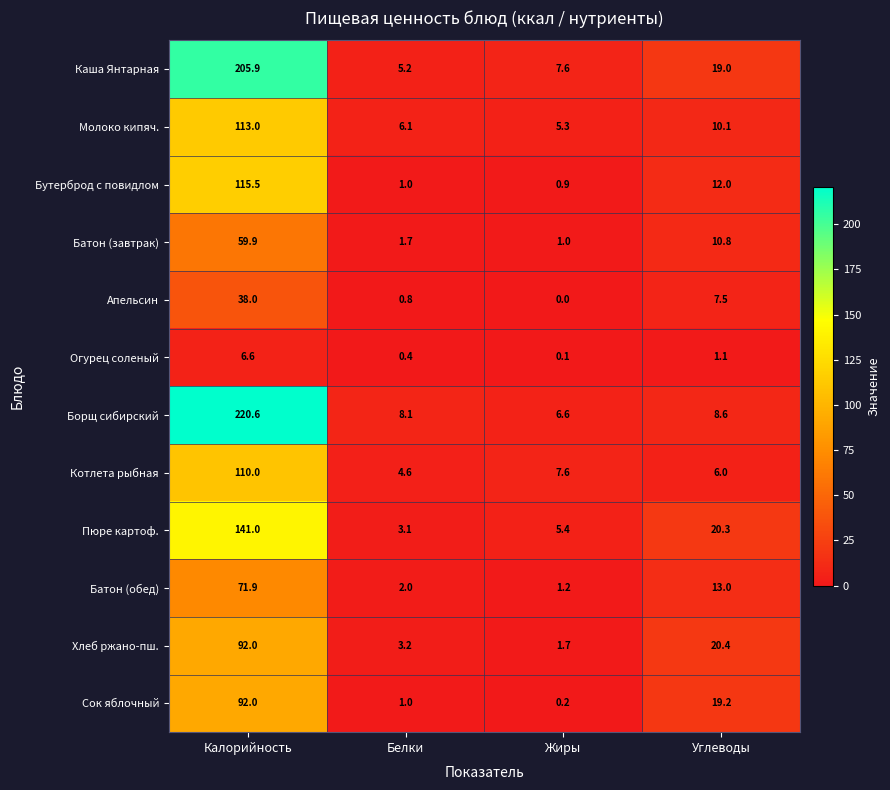

What is the spread (max minus min) of values at Калорийность?

214.0